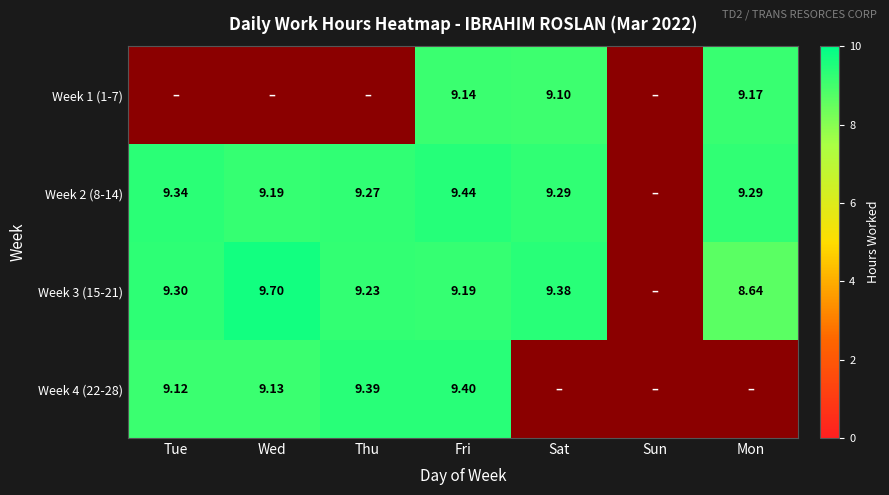

True or false: Week 2 (8-14) has a value of 4.2 at Mon.

False